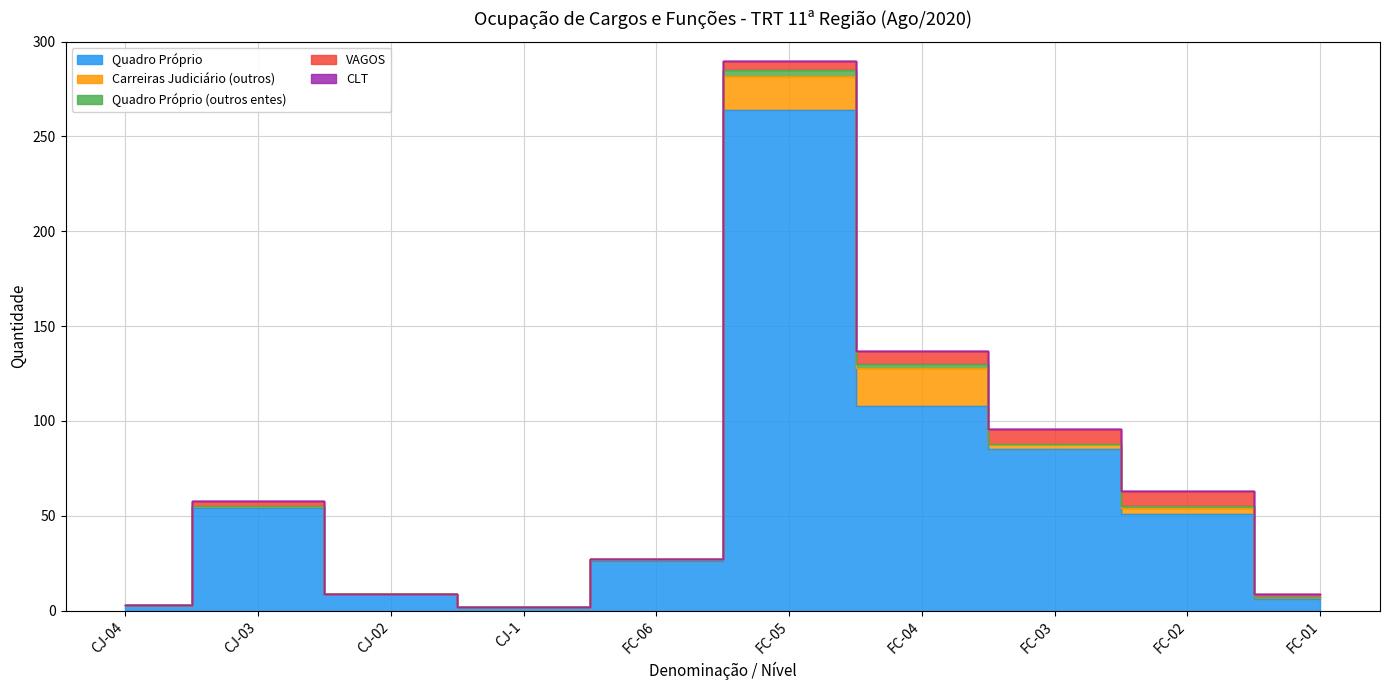

Rank the series at CJ-04 from lowest to highest value.

Carreiras Judiciário (outros), Quadro Próprio (outros entes), VAGOS, CLT, Quadro Próprio